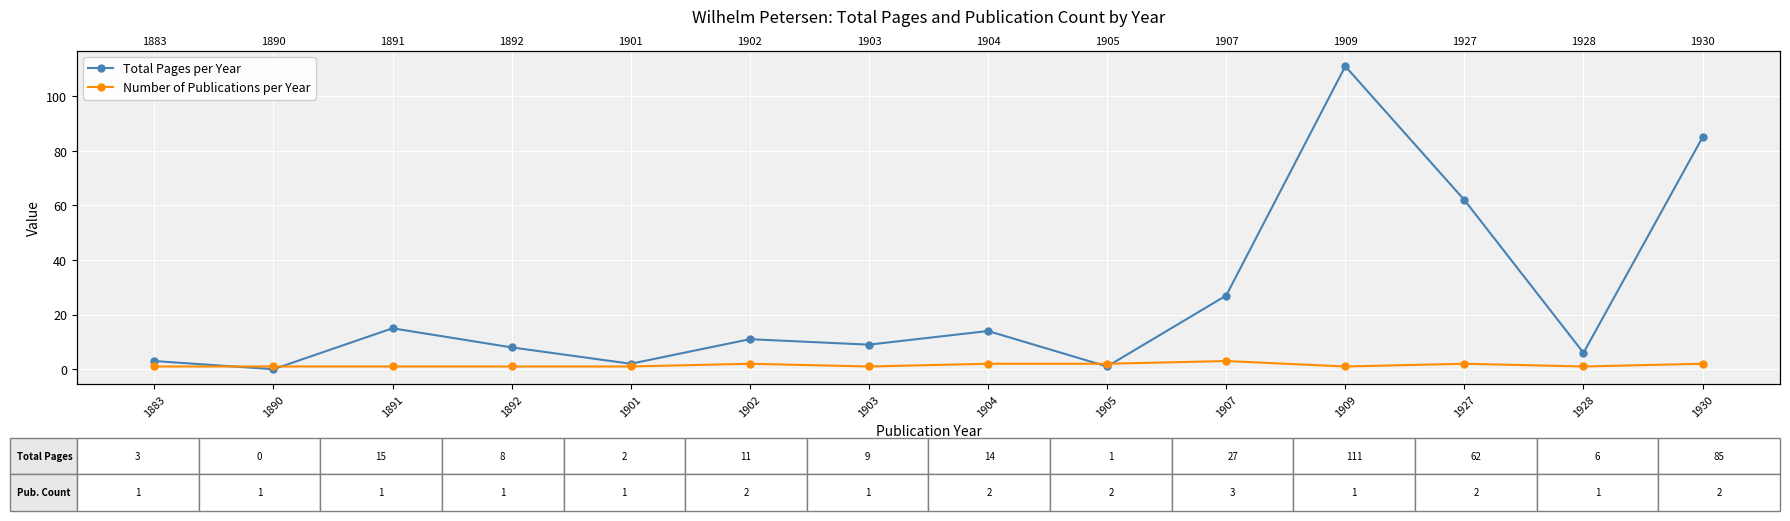

Where do Number of Publications per Year and Total Pages per Year first cross each other?

1883 and 1890